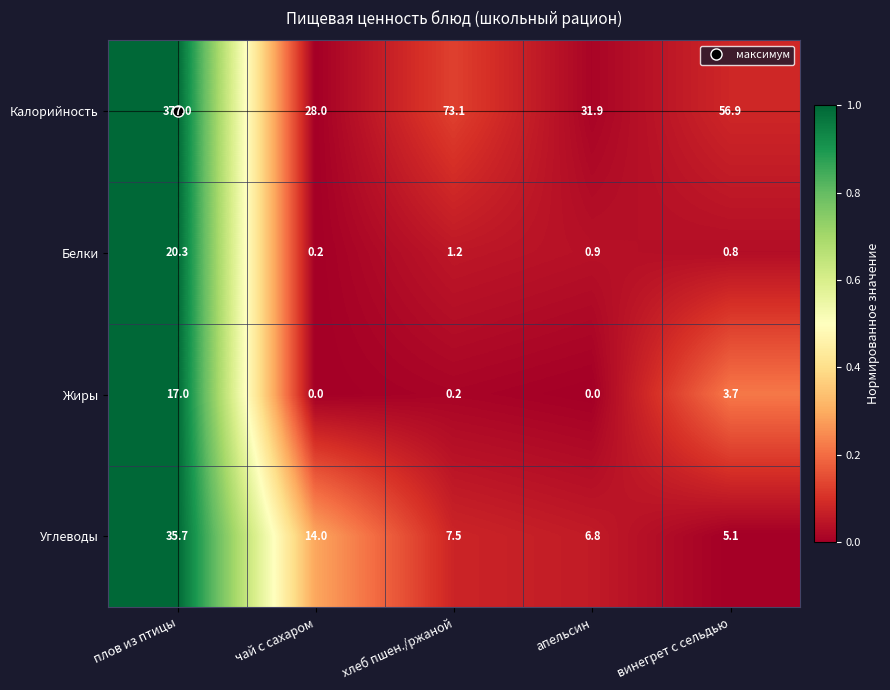

Is the value of Калорийность at плов из птицы greater than the value of Белки at чай с сахаром?

Yes